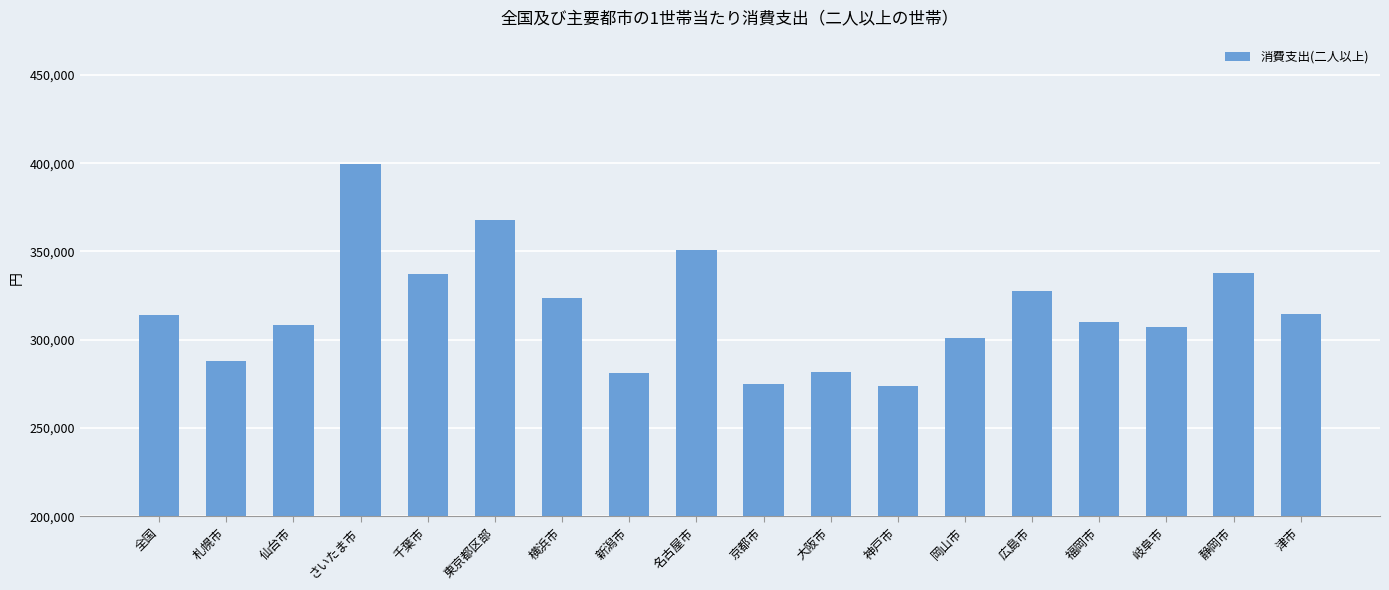

What is the maximum value shown in the chart?

399661